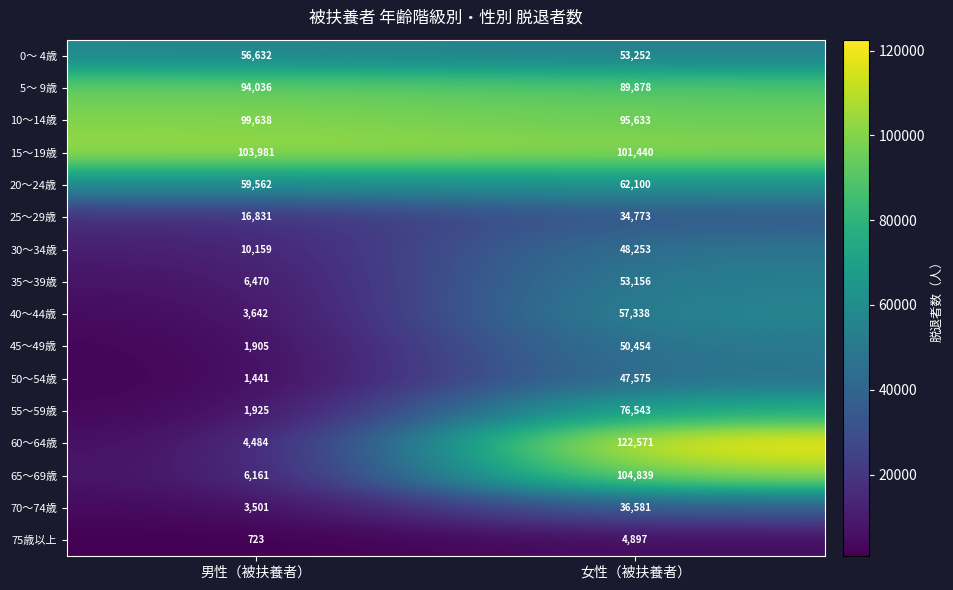

What is the sum of the 65～69歳 values at 女性（被扶養者） and 男性（被扶養者）?

111000